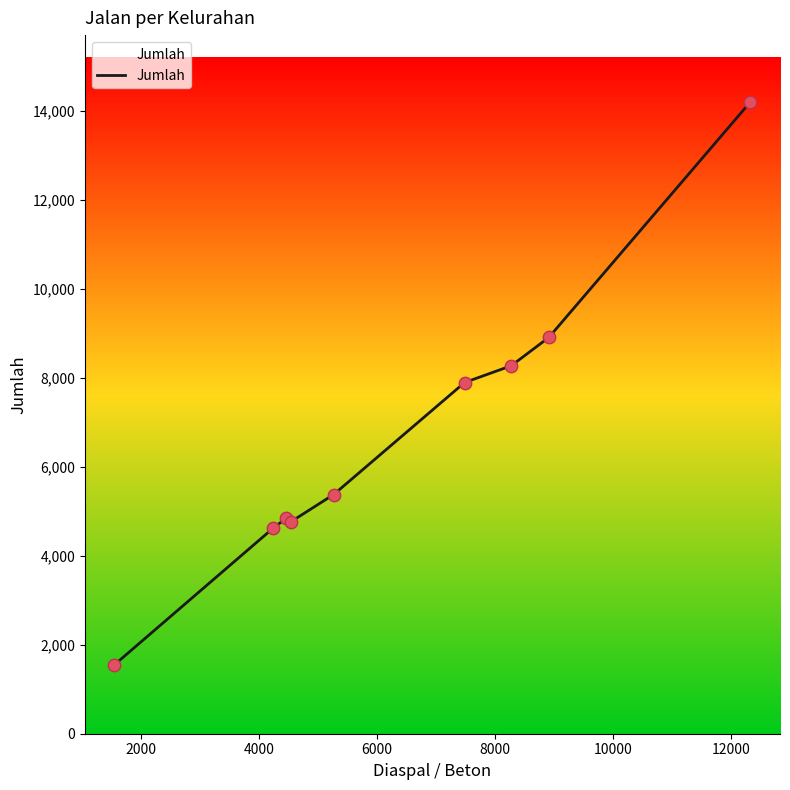

What is the difference between the maximum and minimum values?

12656